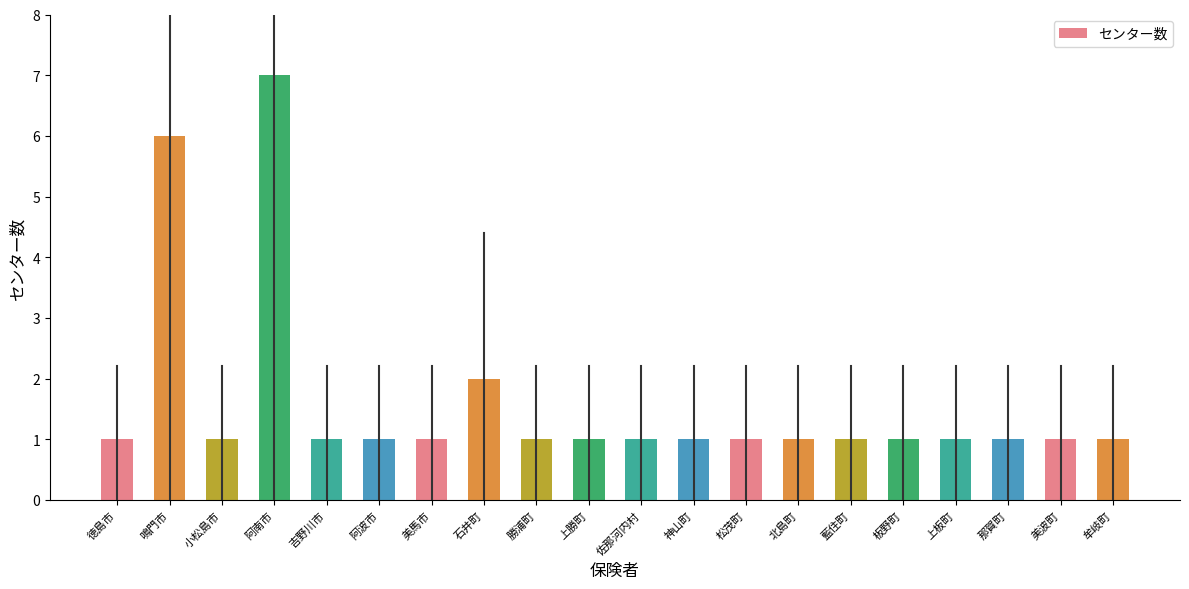

The value at 上板町 is 1. True or false?

True